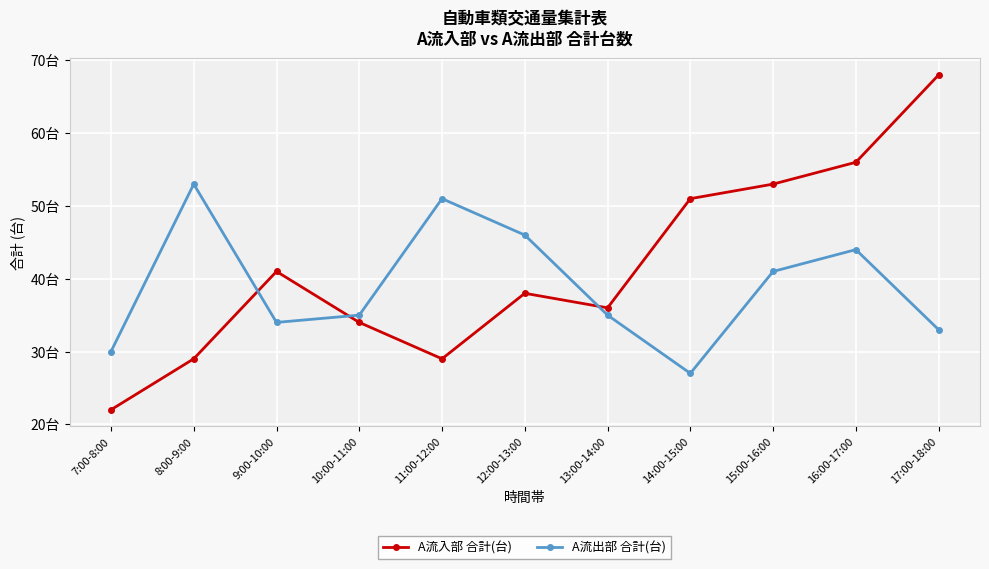

What is the total value across all series at 9:00-10:00?

75